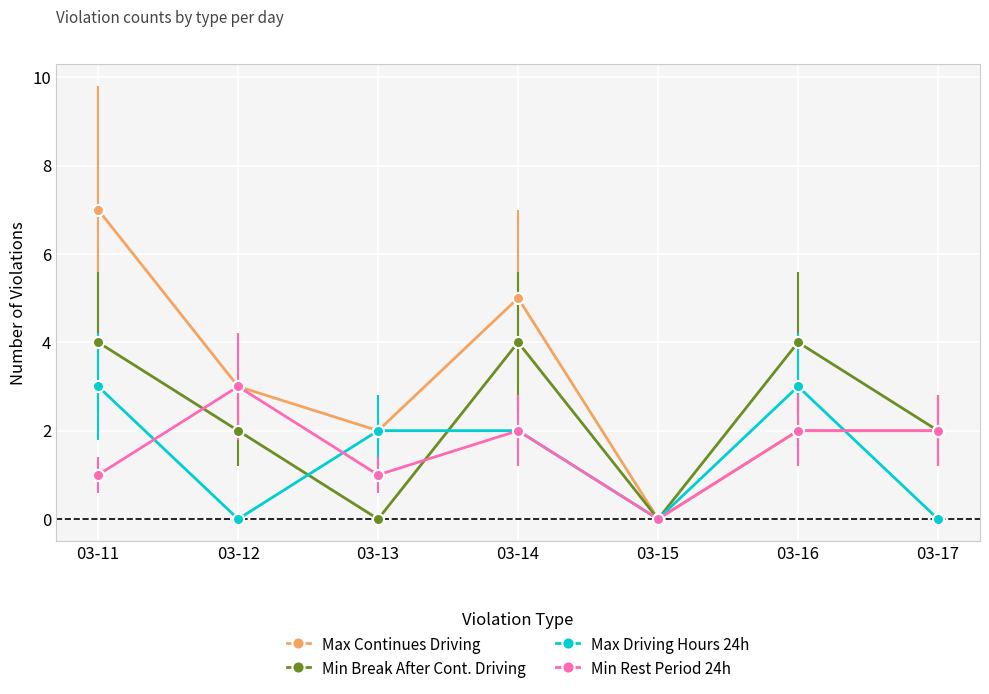

After their last crossing, which series has the higher values: Max Continues Driving or Max Driving Hours 24h?

Max Continues Driving